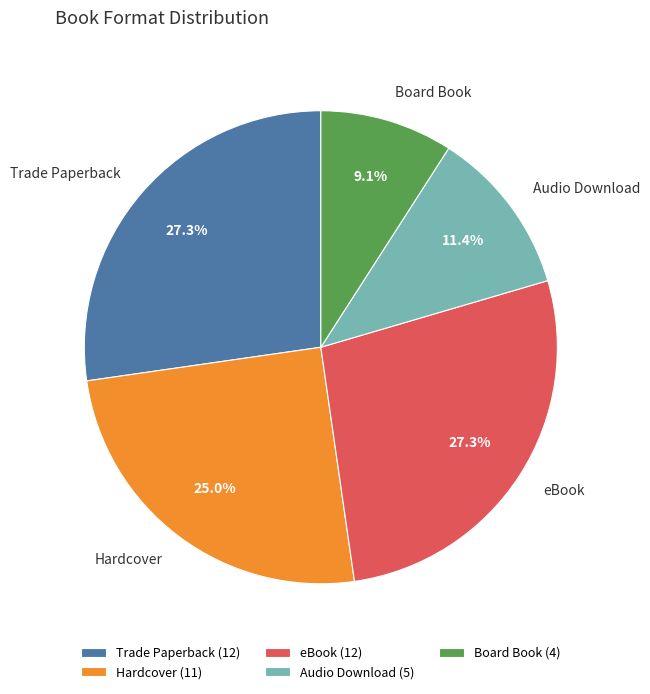

To the nearest percent, what is the difference between the largest and smallest slice percentages?

18%